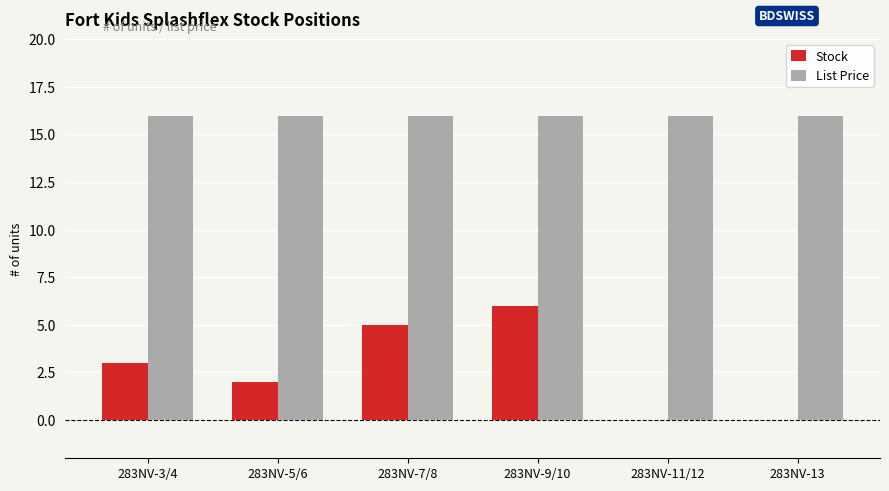

At which category is the sum across all series the highest?

283NV-9/10